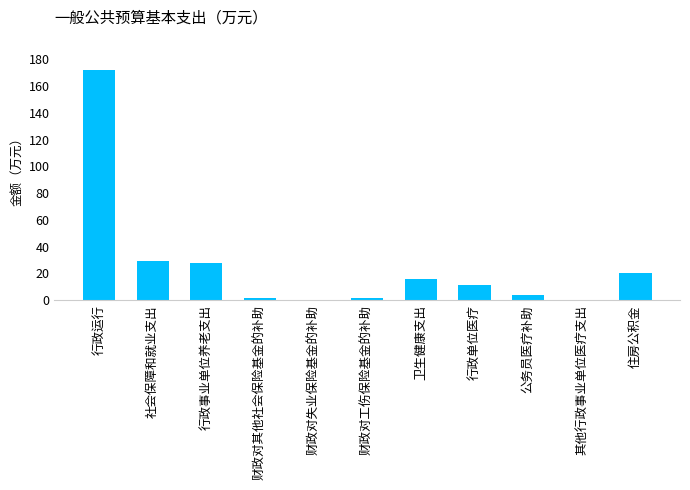

Is it true that the value at 住房公积金 is 20.6?

True